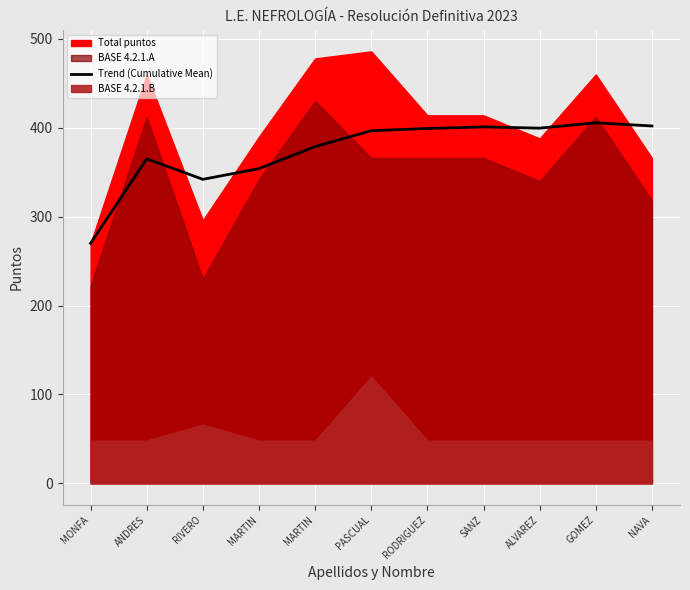

How many data points does each series have?

11